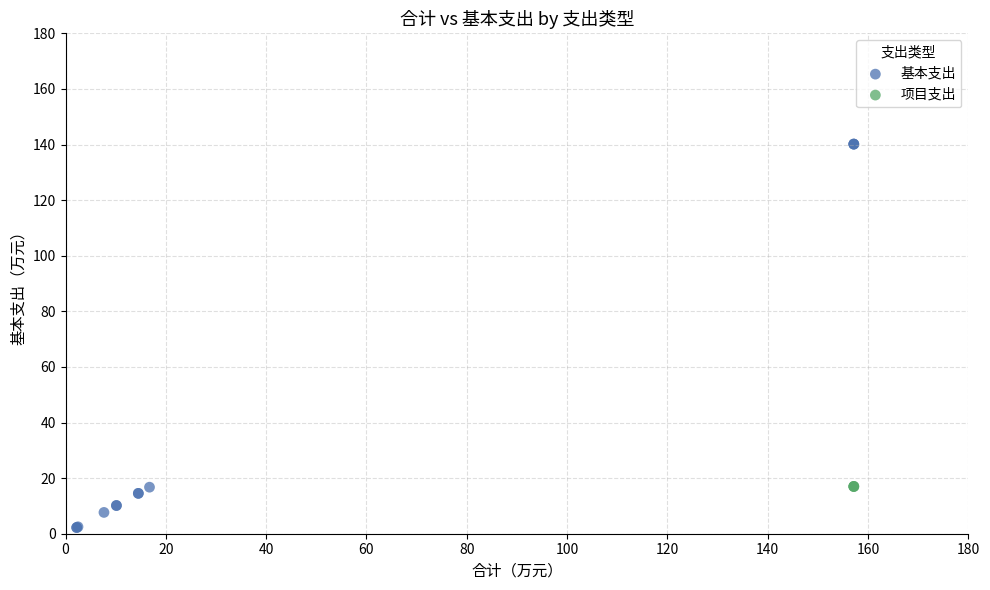

Which series contains the lowest Y value?

基本支出